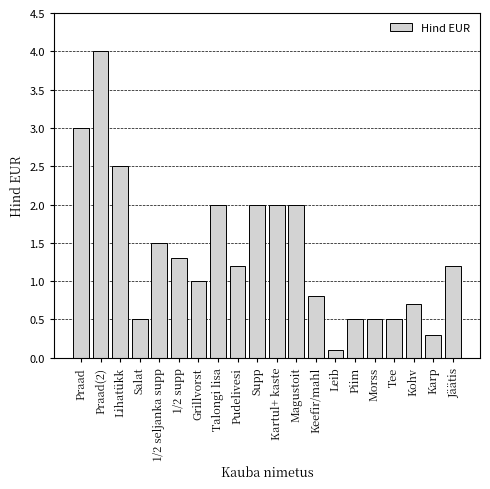

What is the difference between the second highest and minimum values?

2.9